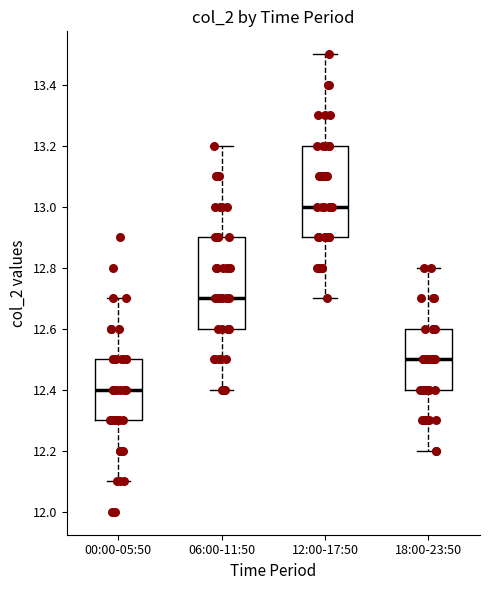

Which box has the lowest median line?

00:00-05:50